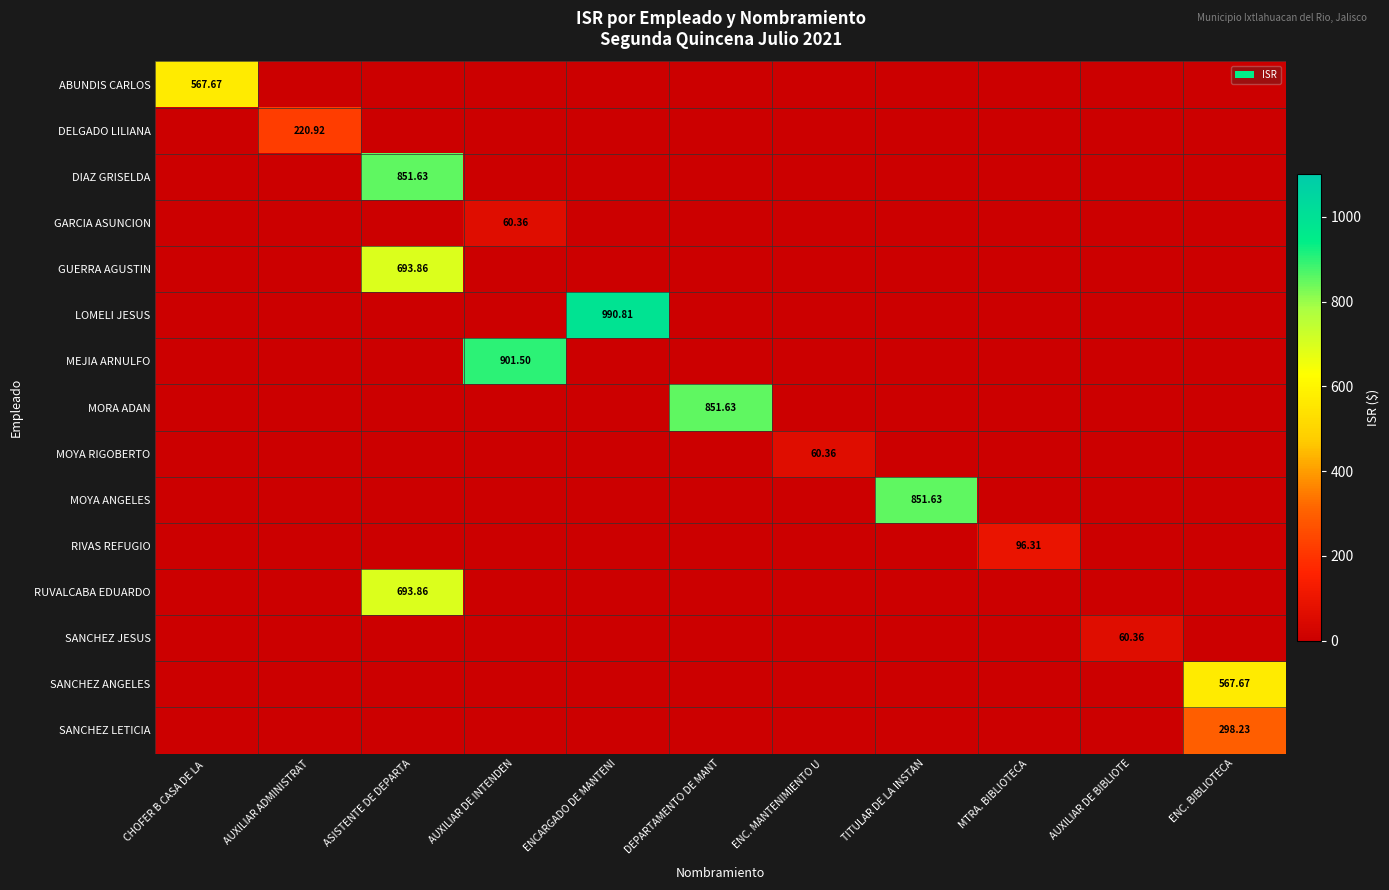

Which has a higher value, ENC. BIBLIOTECA or CHOFER B CASA DE LA ?

CHOFER B CASA DE LA 